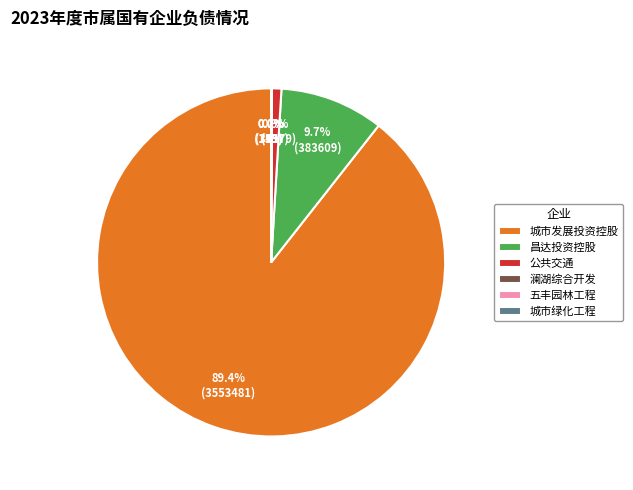

To the nearest percent, what is the average slice percentage?

17%